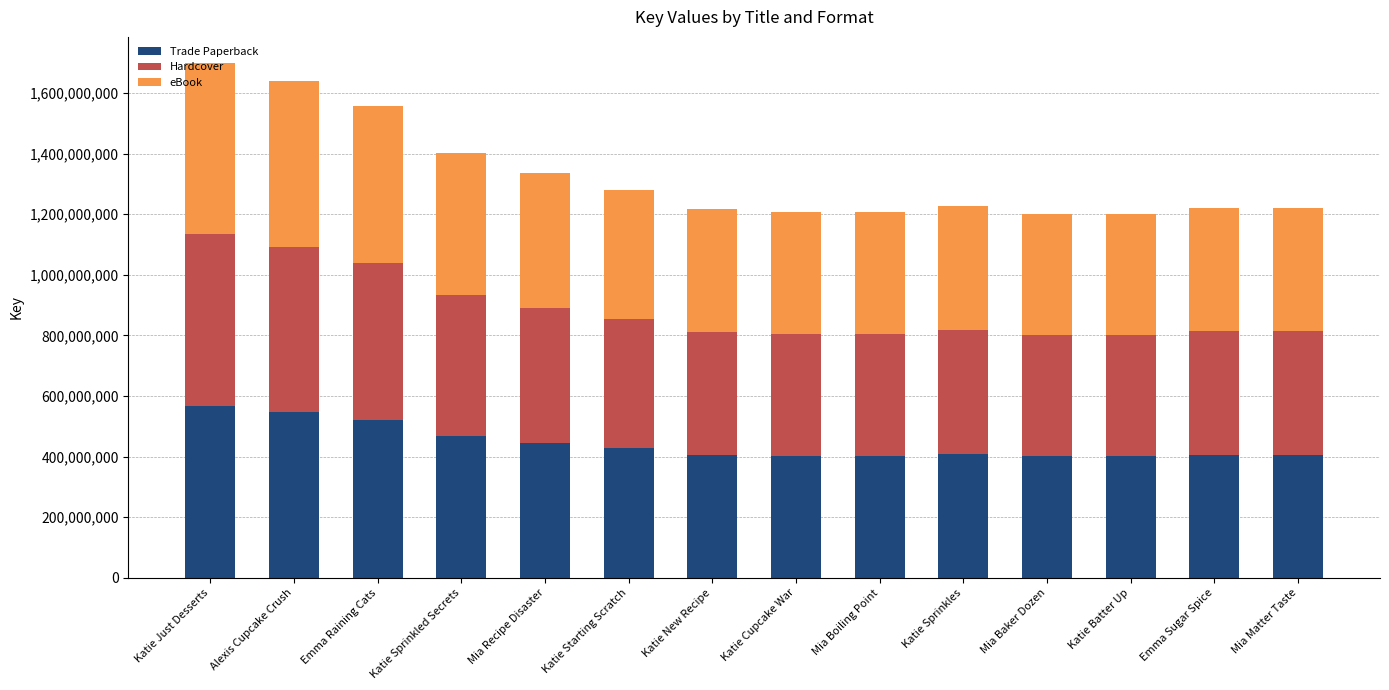

Does the chart contain any negative values?

No